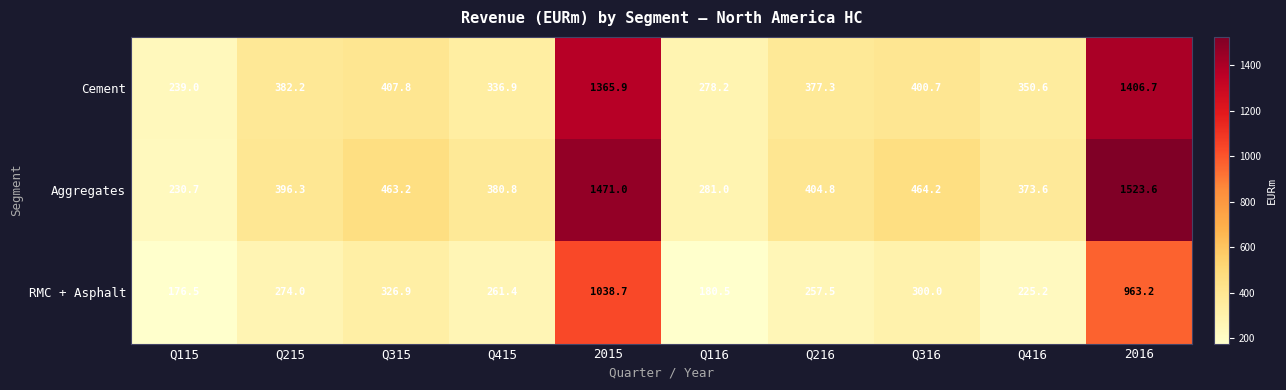

Which label corresponds to the largest value in the chart?

2016